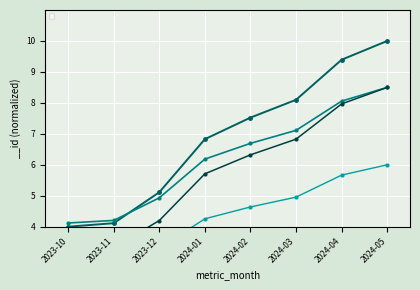

Reading right to left, extract all data points from this chart.

2024-05=10.0	2024-04=9.4	2024-03=8.1	2024-02=7.5	2024-01=6.8	2023-12=5.1	2023-11=4.1	2023-10=4.0